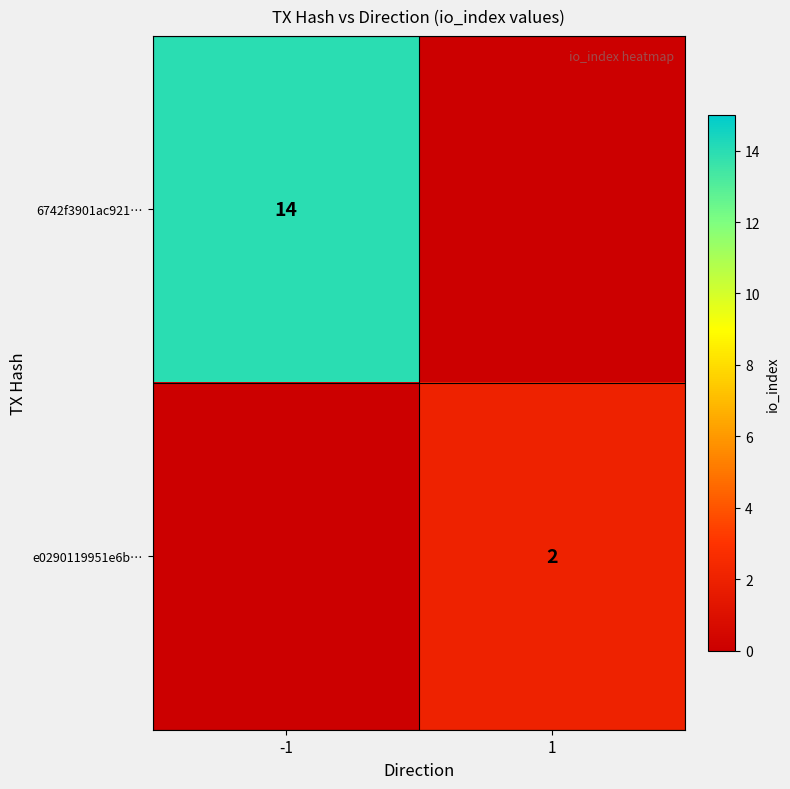

The value of e0290119951e6b… at 1 is 0.9. True or false?

False